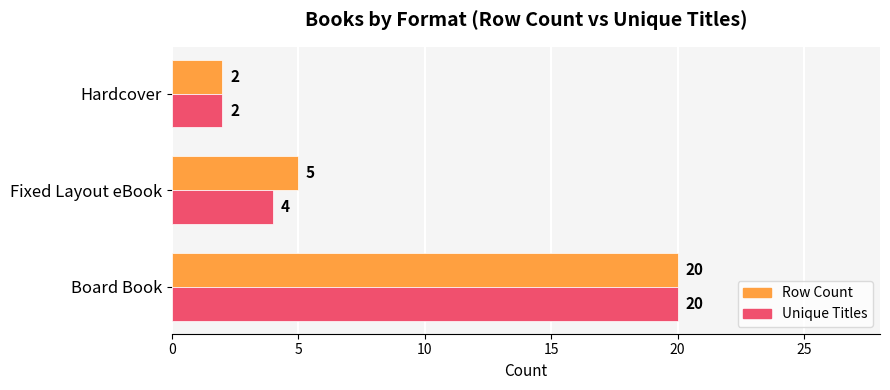

What is the sum of the Unique Titles values at Board Book and Fixed Layout eBook?

24